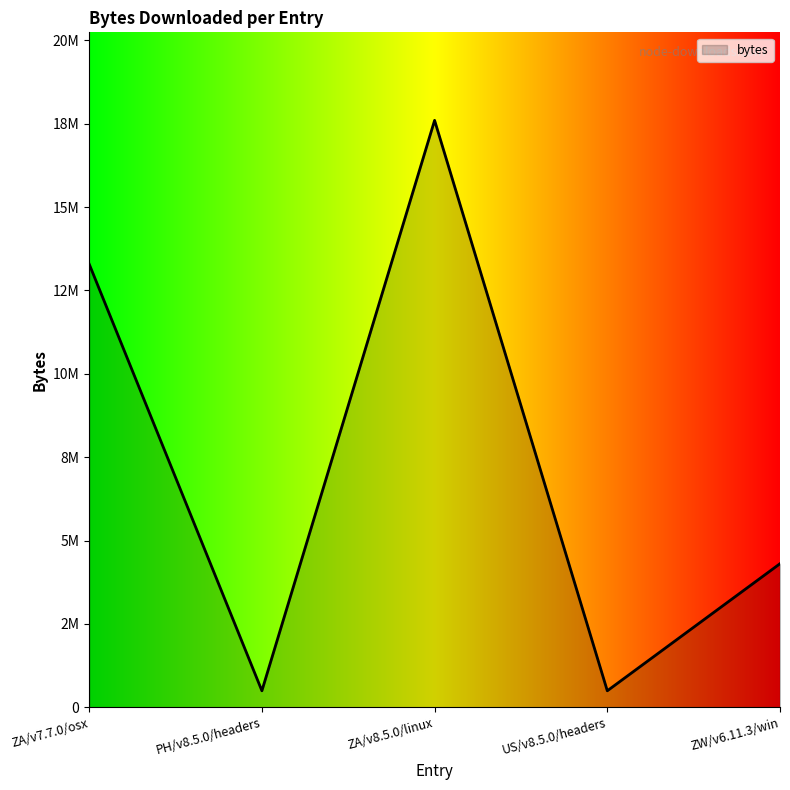

What is the difference between the maximum and minimum values?

17107043